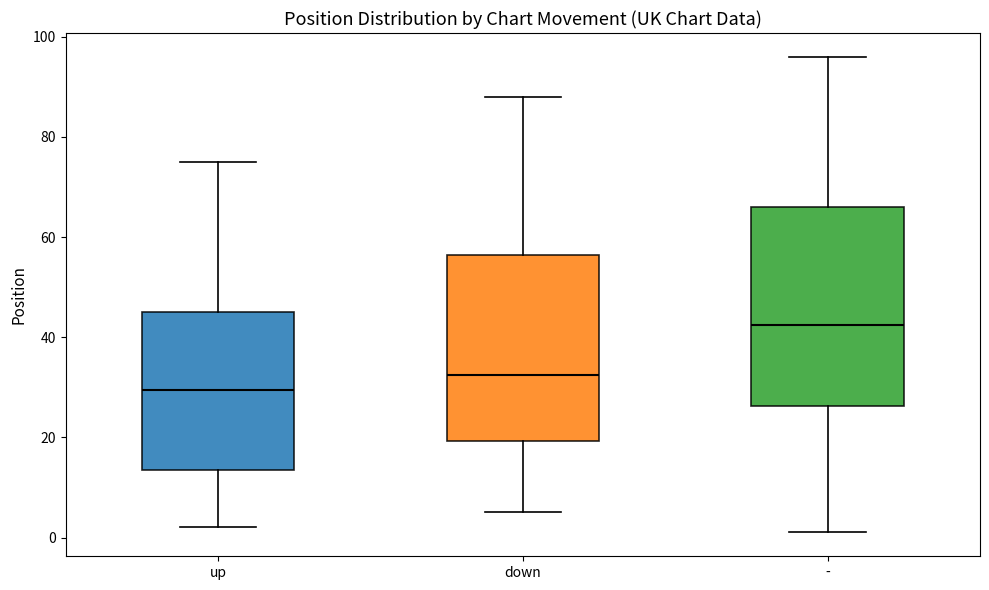

Reading left to right, transcribe this box plot: for each box, give where its median line is, the range the box spans, and where its two whiskers end, as read against the y-axis. The values are not printed on the chart, so give them approximately, as read against the axis.

up: median 30, box 14 to 46, whiskers 2 to 76
down: median 32, box 20 to 56, whiskers 6 to 88
-: median 42, box 26 to 66, whiskers 2 to 96